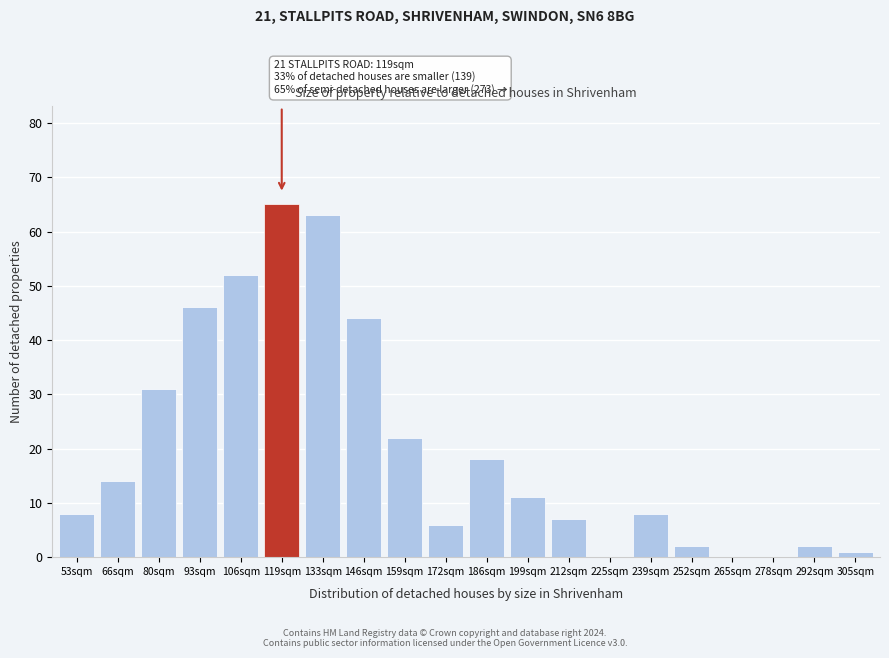

Reading right to left, extract all data points from this chart.

305sqm=1	292sqm=2	278sqm=0	265sqm=0	252sqm=2	239sqm=8	225sqm=0	212sqm=7	199sqm=11	186sqm=18	172sqm=6	159sqm=22	146sqm=44	133sqm=63	119sqm=65	106sqm=52	93sqm=46	80sqm=31	66sqm=14	53sqm=8